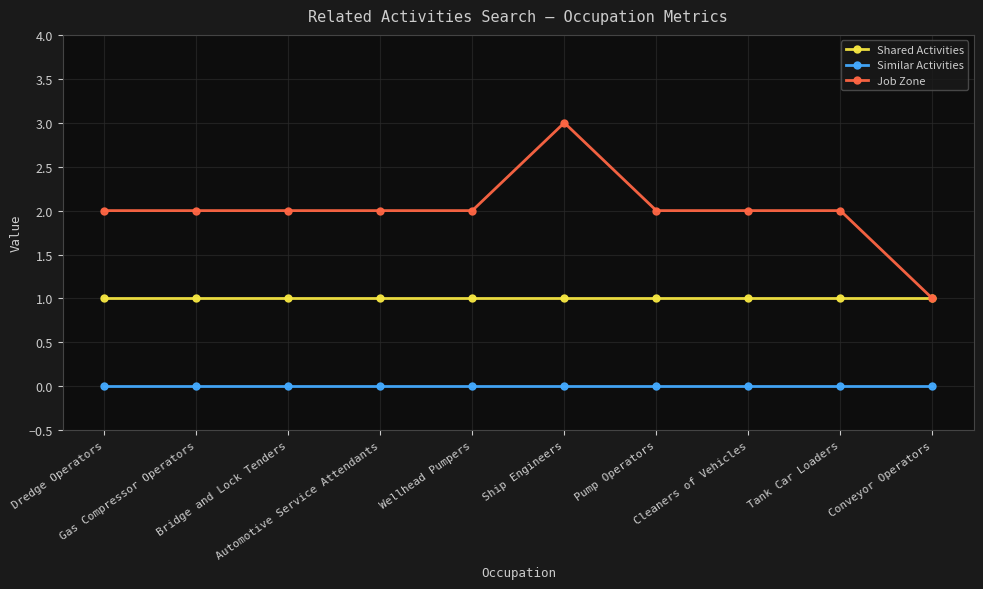

True or false: Job Zone and Similar Activities intersect in this chart.

False